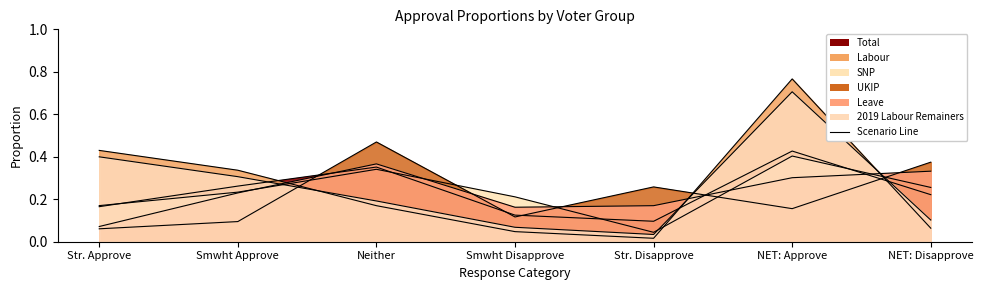

Reading left to right, extract all data points from this chart.

Total: 0.2	0.3	0.4	0.1	0.1	0.4	0.2
Labour: 0.4	0.3	0.2	0.0	0.0	0.8	0.1
SNP: 0.2	0.2	0.3	0.2	0.0	0.4	0.3
UKIP: 0.1	0.1	0.5	0.1	0.3	0.2	0.4
Leave: 0.1	0.2	0.4	0.2	0.2	0.3	0.3
2019 Labour Remainers: 0.4	0.3	0.2	0.1	0.0	0.7	0.1